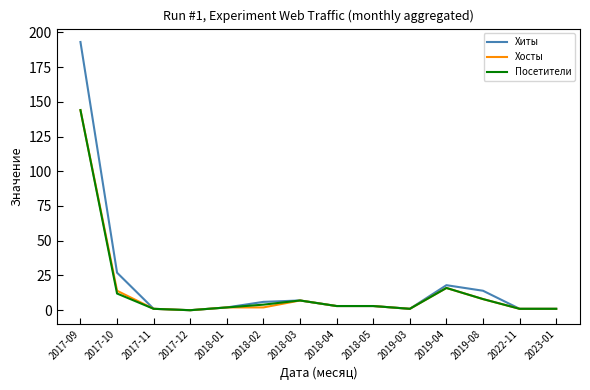

Is the value of Хосты at 2019-08 greater than the value of Посетители at 2017-11?

Yes